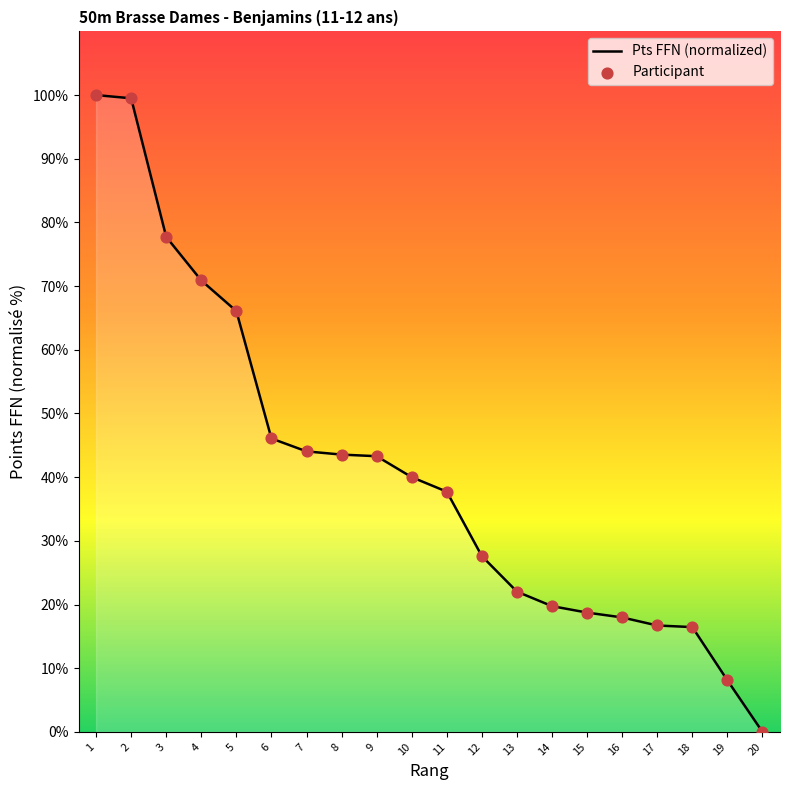

Approximately how many times larger is the value at 6 compared to 9?

1.1